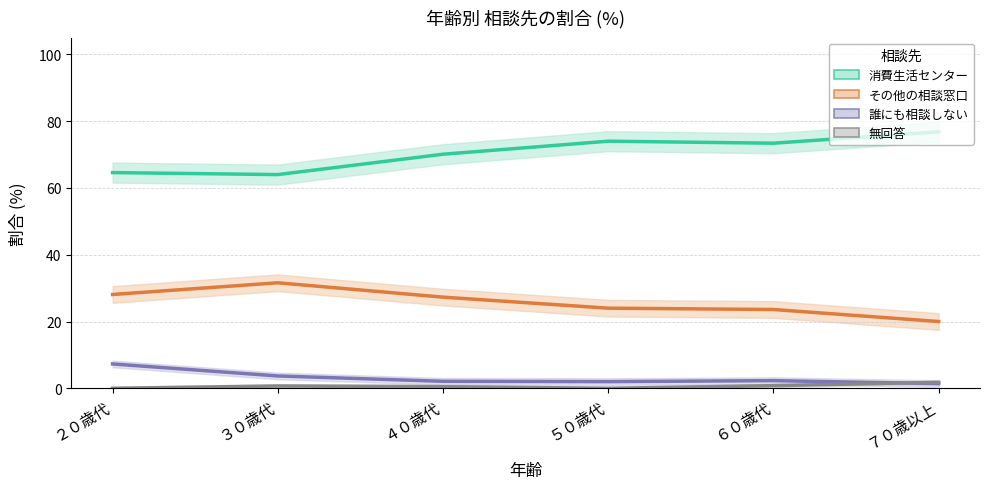

What is the label of the 1st point from the right?

７０歳以上